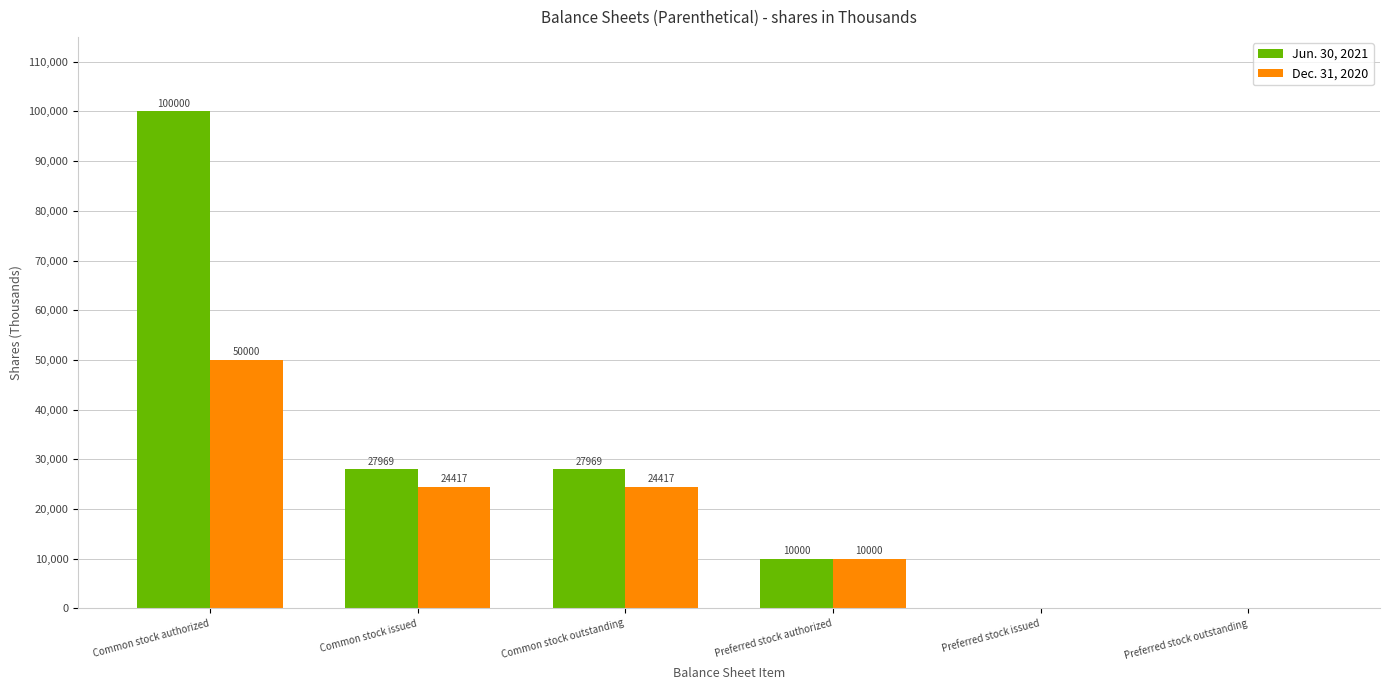

What is the sum of the Dec. 31, 2020 values at Preferred stock authorized and Preferred stock issued?

10000